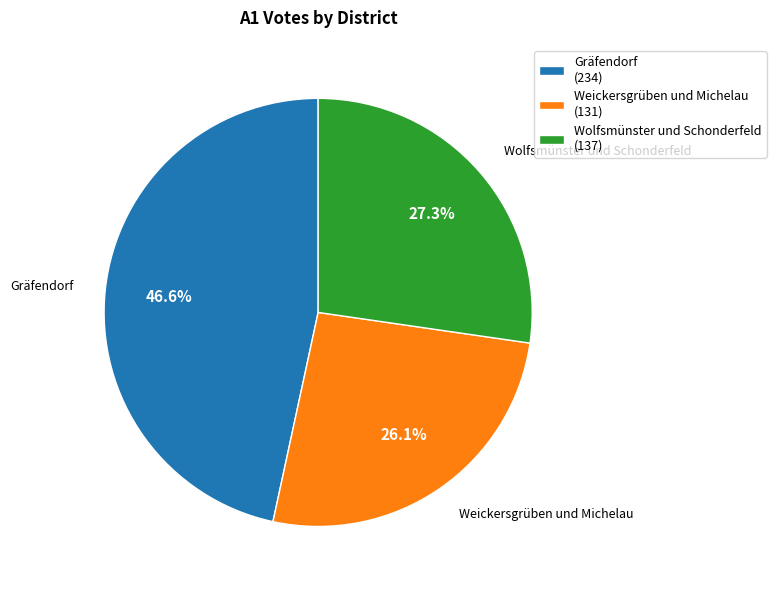

Which has a higher value, Gräfendorf (234) or Wolfsmünster und Schonderfeld (137)?

Gräfendorf (234)